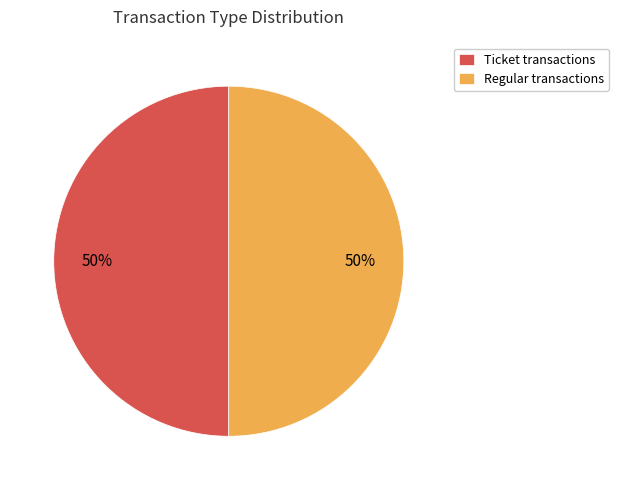

Do Ticket transactions and Regular transactions together represent more than half of the pie?

Yes